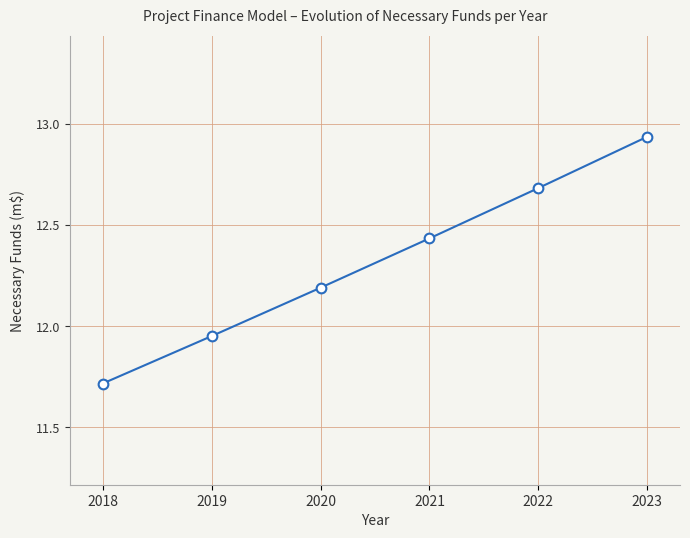

What is the difference between the values at 2020 and 2019?

0.2